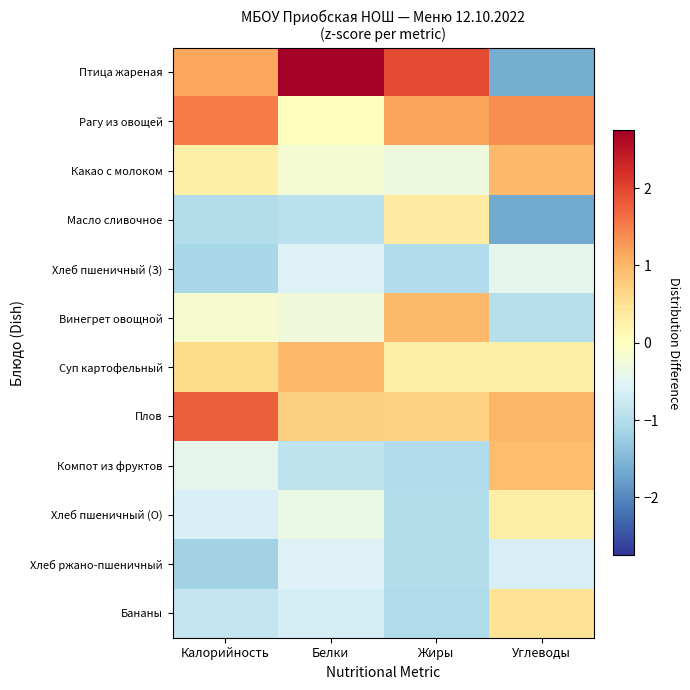

Rank the series at Жиры from highest to lowest value.

Птица жареная, Рагу из овощей, Винегрет овощной, Плов, Масло сливочное, Суп картофельный, Какао с молоком, Хлеб ржано-пшеничный, Хлеб пшеничный (О), Компот из фруктов, Хлеб пшеничный (З), Бананы